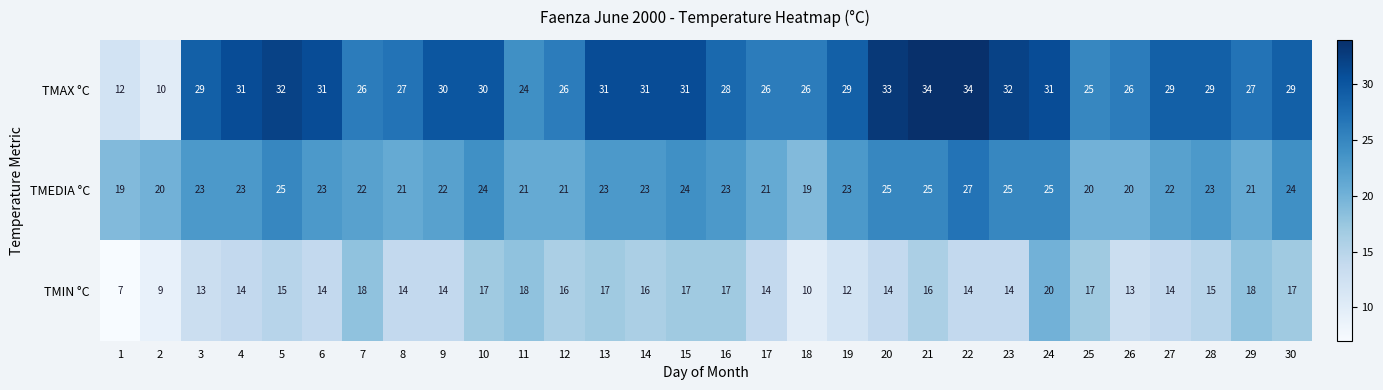

True or false: TMEDIA °C has a value of 39 at 22.

False